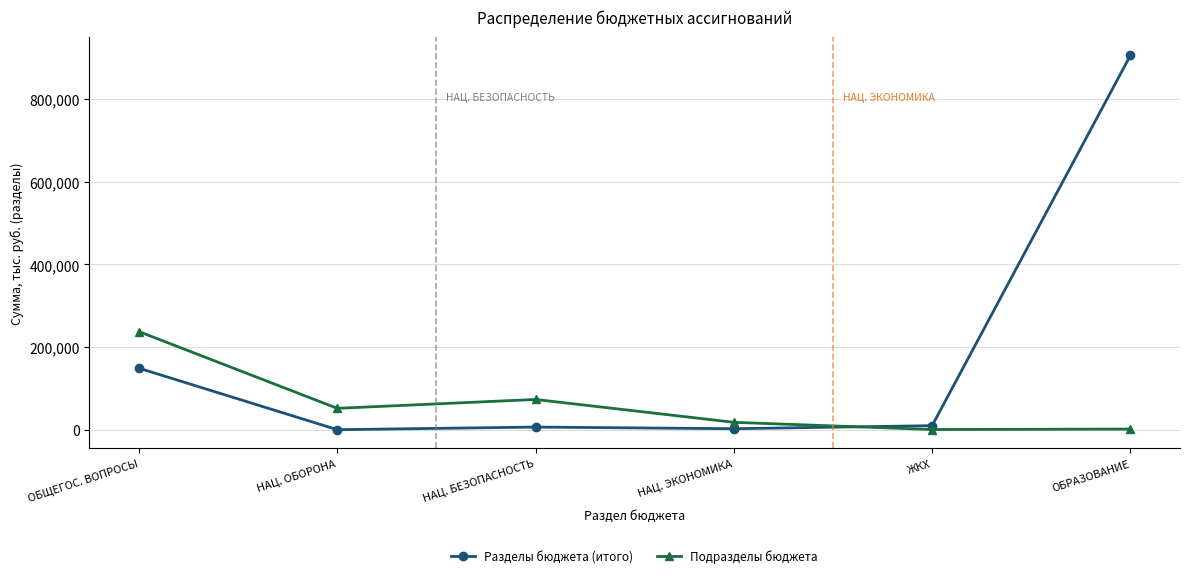

What is the label of the 6th point from the left?

ОБРАЗОВАНИЕ